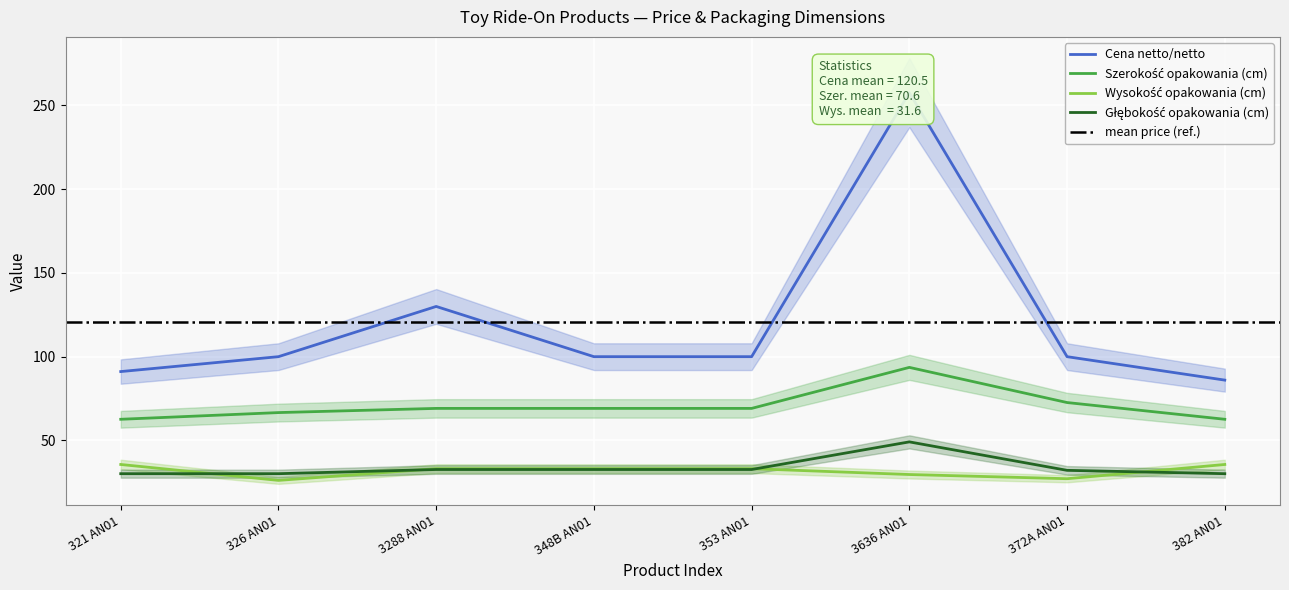

Which series has the largest range (max minus min)?

Cena netto/netto